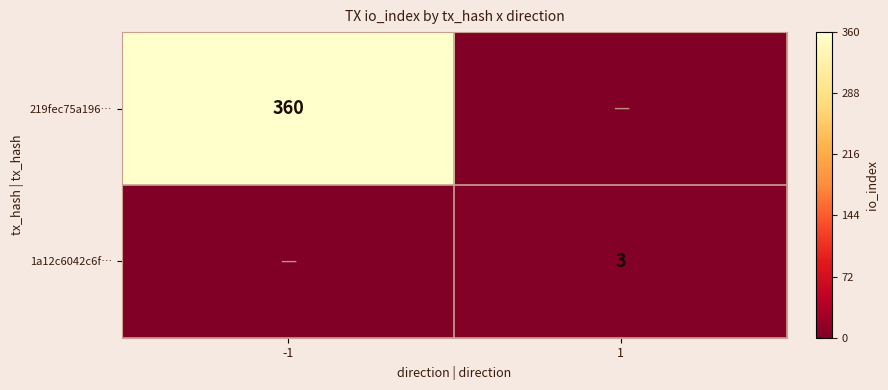

The 1a12c6042c6f… series shows 5 at 1. True or false?

False